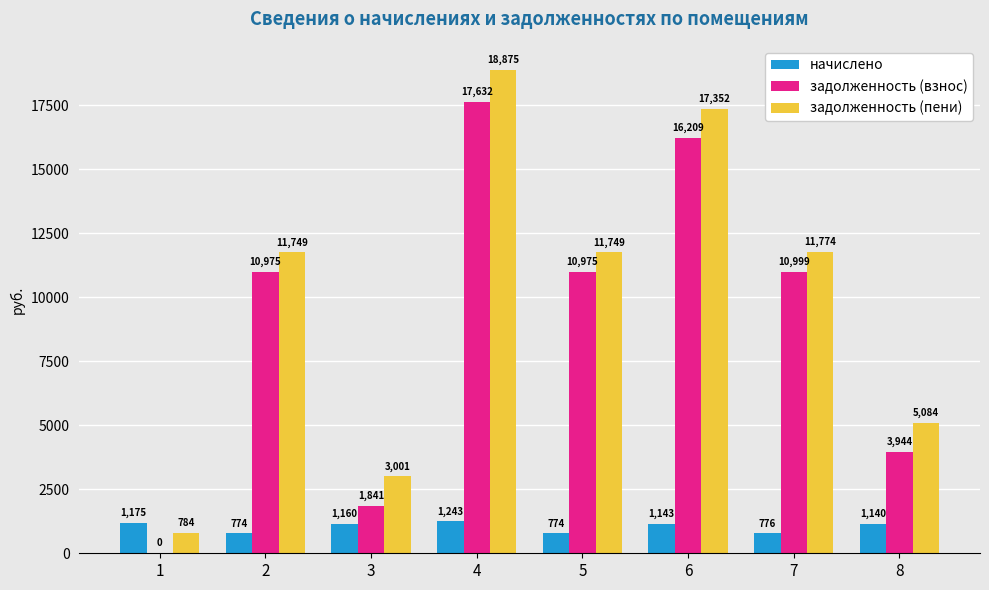

Which series changed the most between 4 and 5?

задолженность (пени)